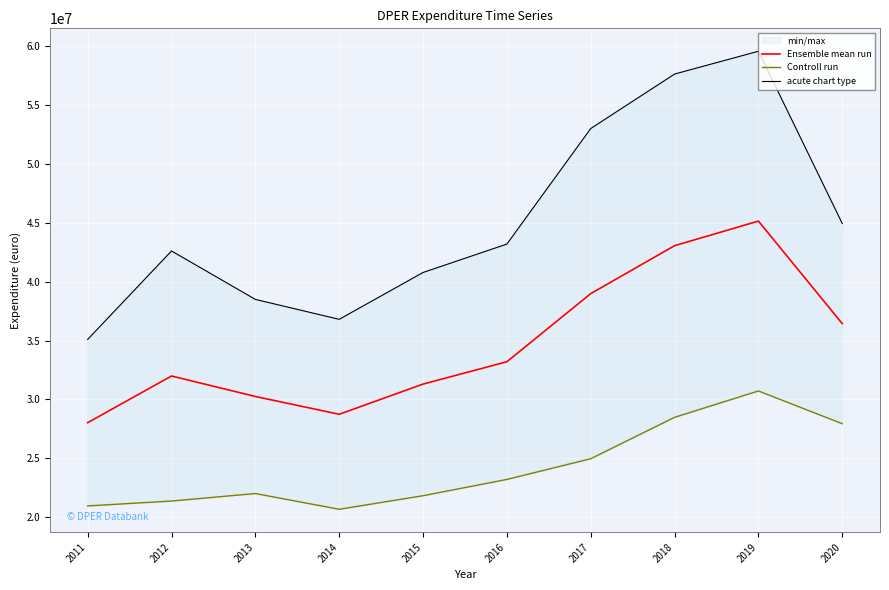

Which series changed the most between 2011 and 2018?

acute chart type